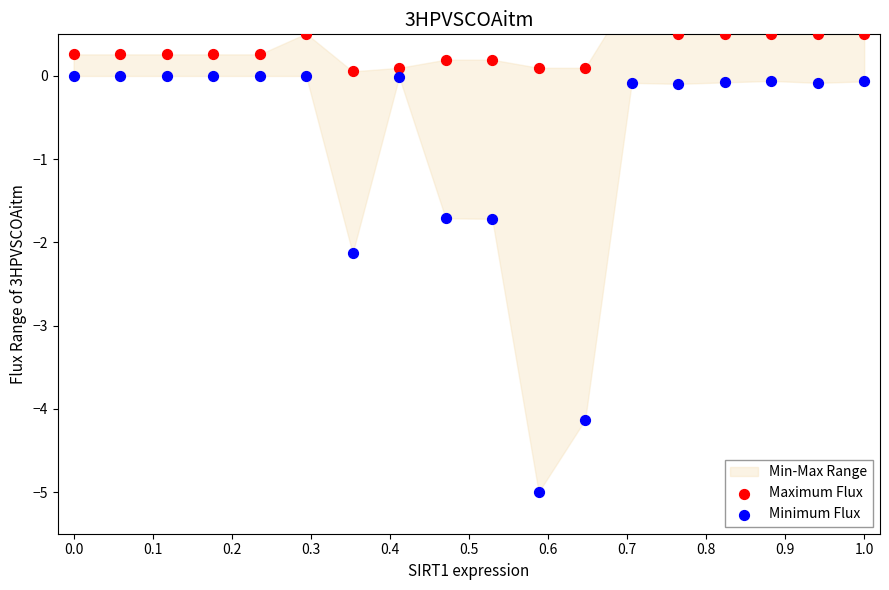

Which series contains the highest Y value?

Maximum Flux